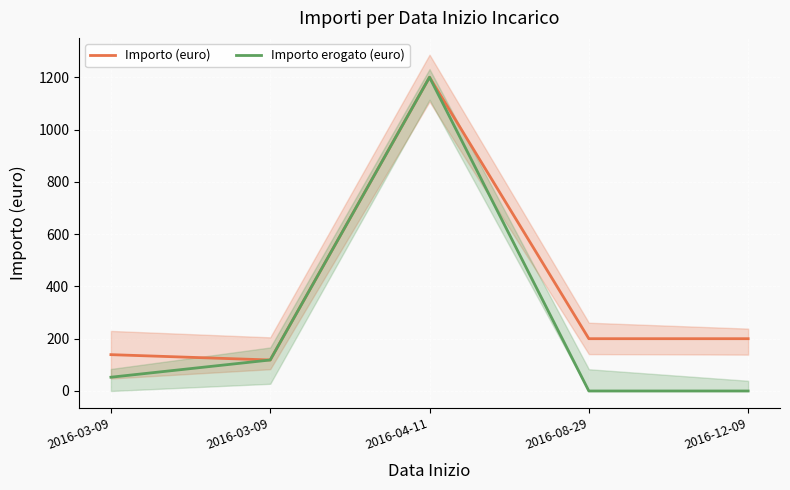

At which category is the sum across all series the highest?

2016-04-11